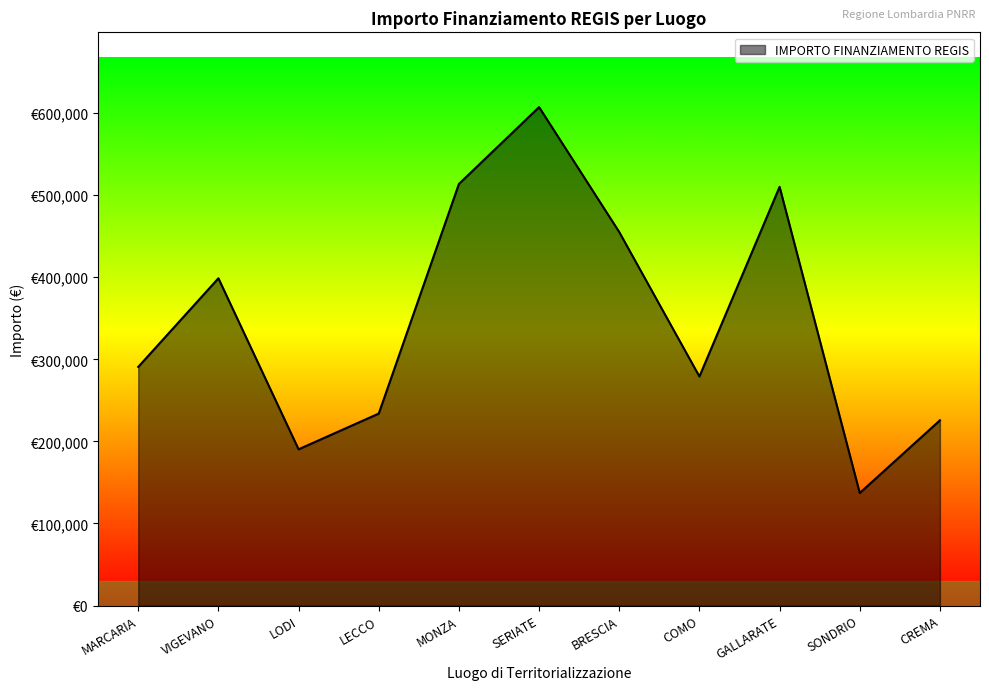

What is the approximate value at SERIATE?

607186.2